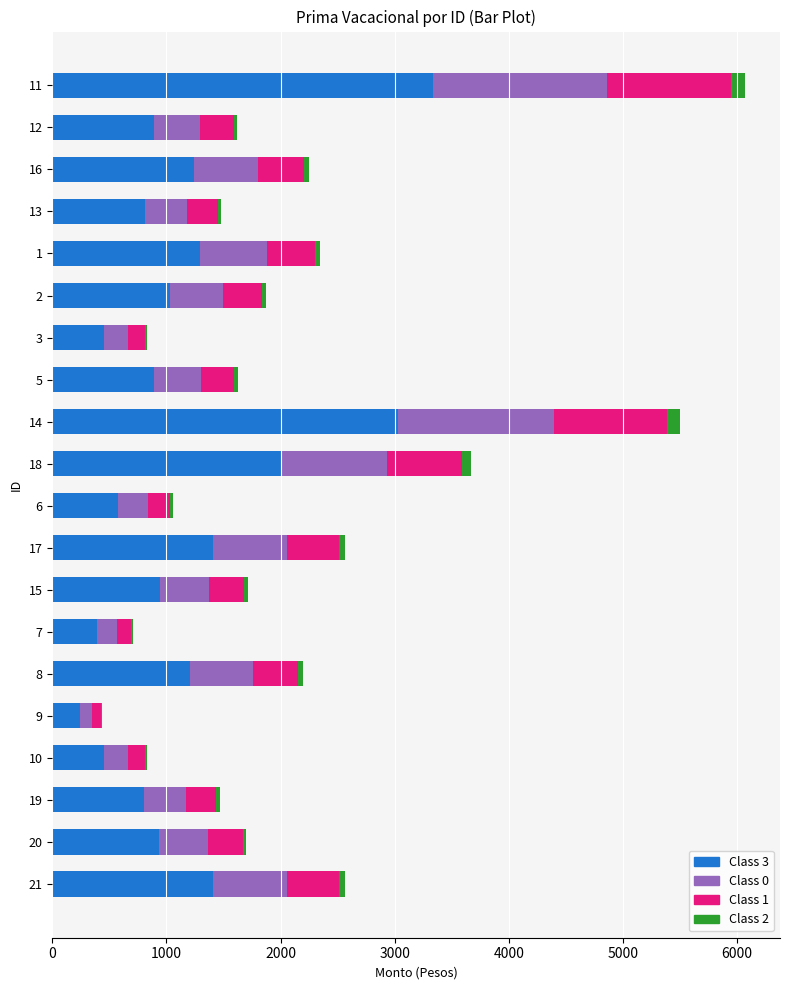

At which category is the sum across all series the highest?

11